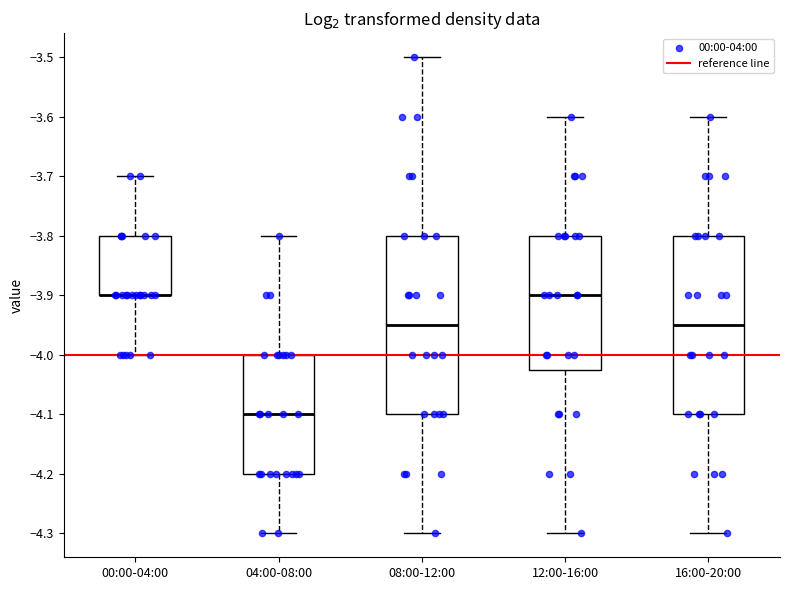

Where does the upper whisker of the box for 00:00-04:00 end on the y-axis? The values are not printed on the chart, so give them approximately, as read against the axis.

-3.70